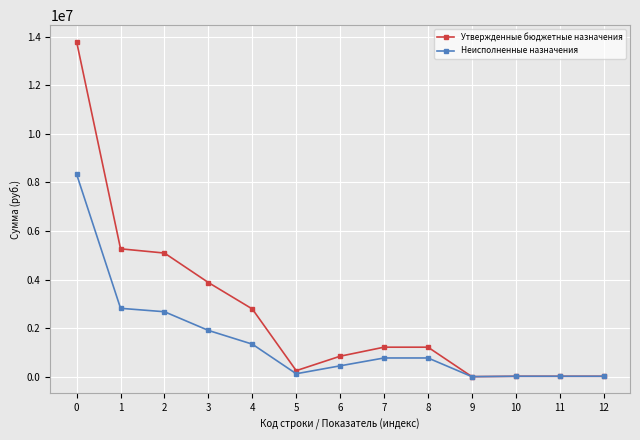

True or false: Неисполненные назначения has a value of 15000.0 at 10.

True